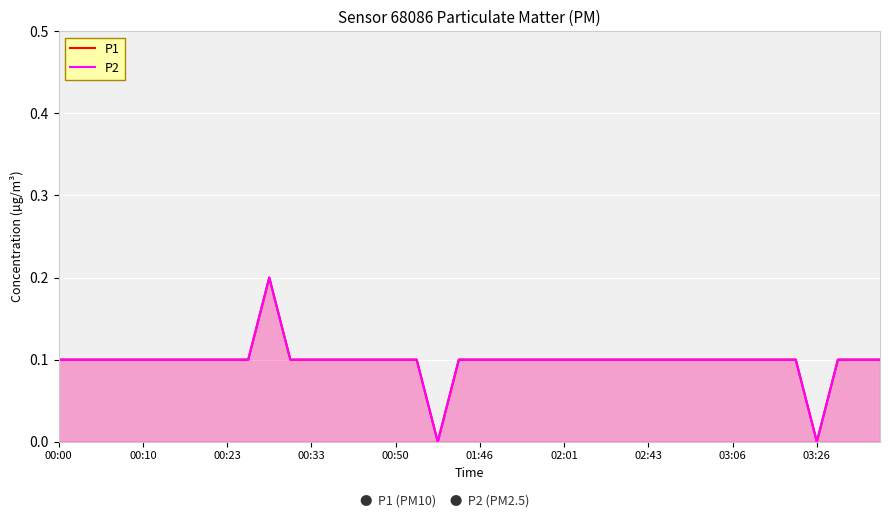

At which category does P1 reach its first local peak?

10